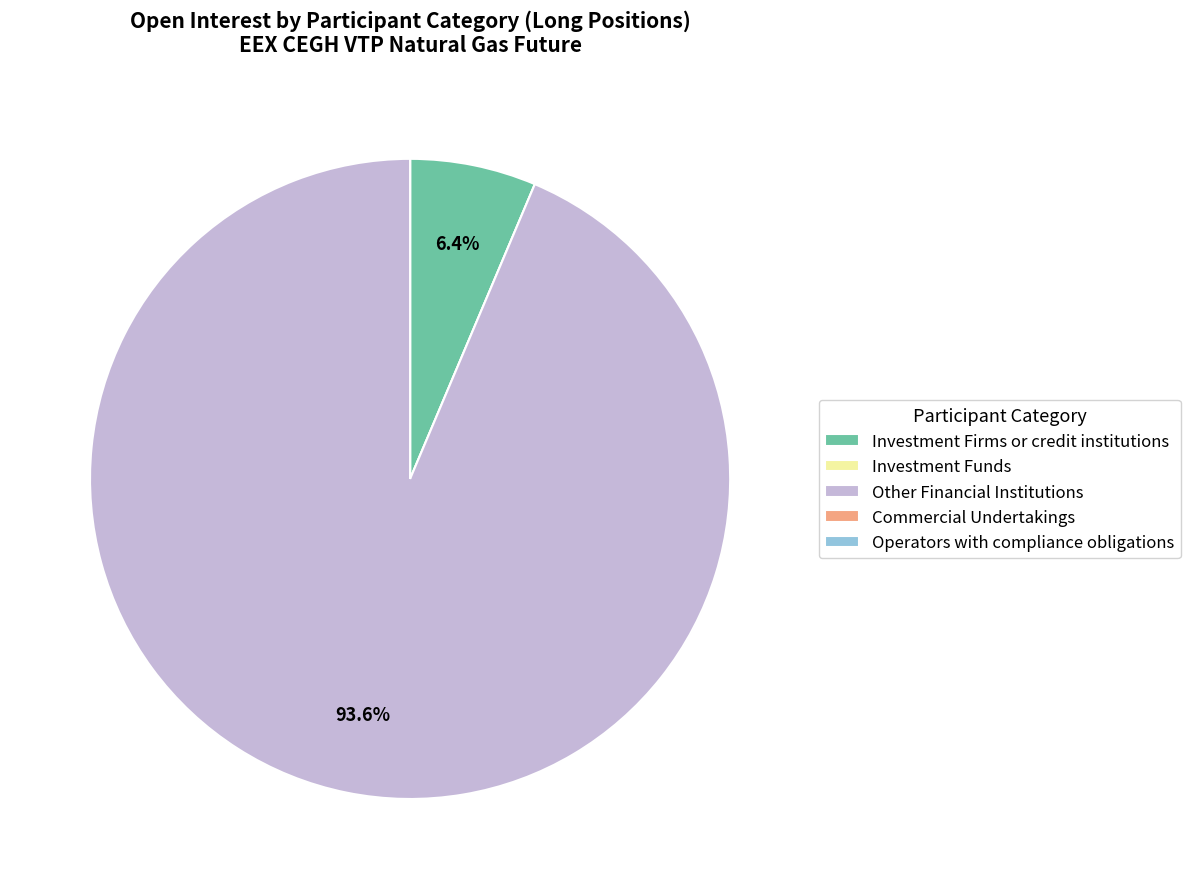

Which slice is the largest?

Other Financial Institutions